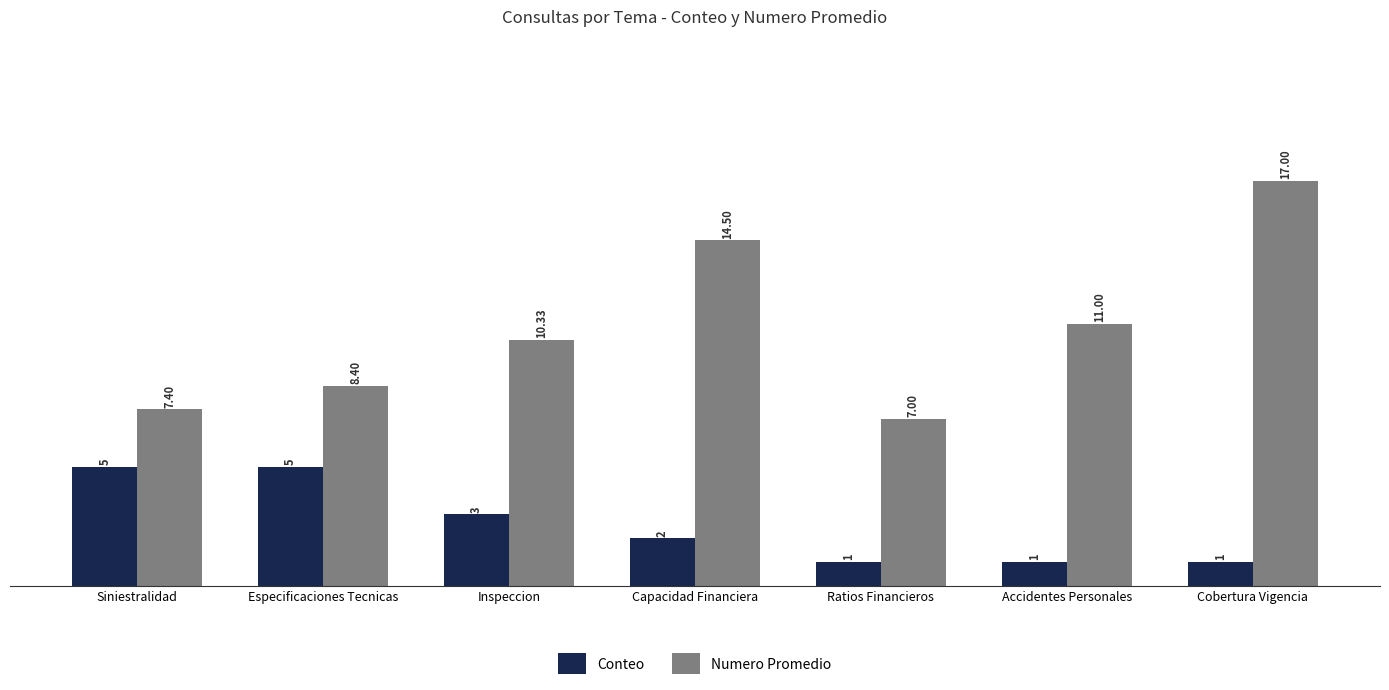

Which series has the largest range (max minus min)?

Numero Promedio